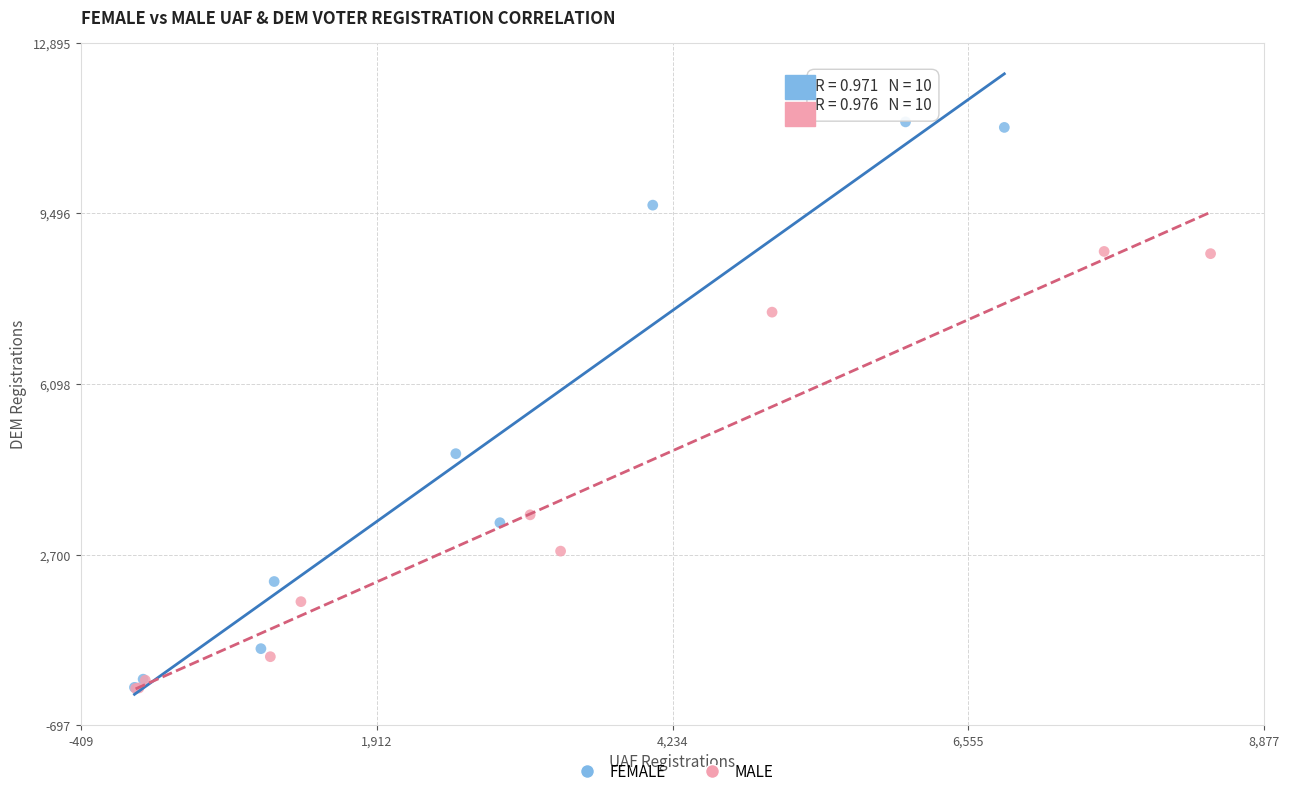

Which series reaches the maximum Y coordinate?

FEMALE